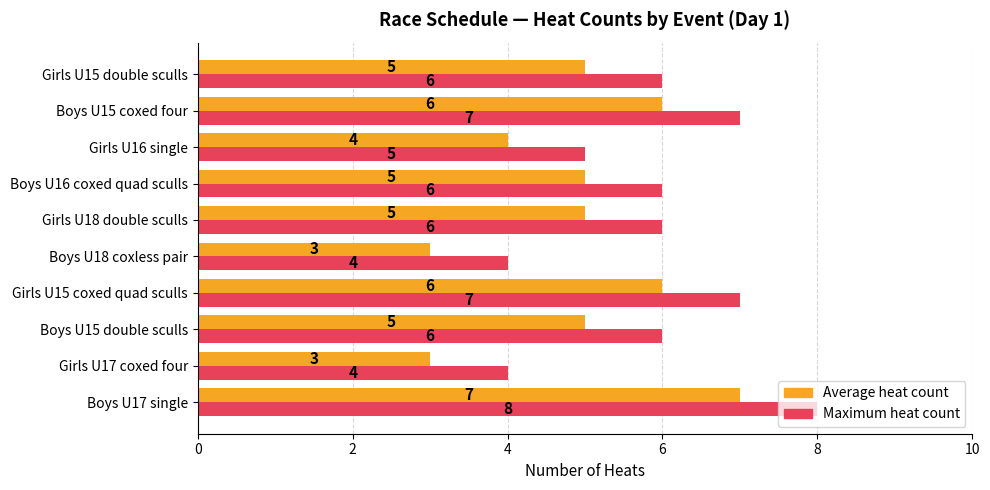

What is the total value across all series at Boys U16 coxed quad sculls?

11